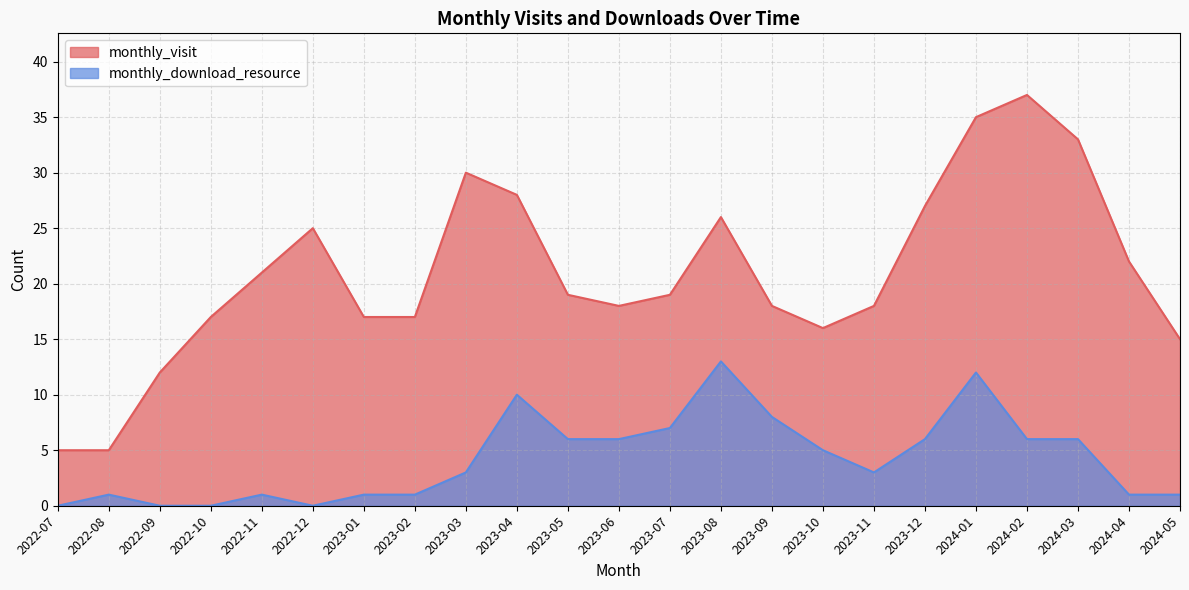

Rank the series by their maximum value, from highest to lowest.

monthly_visit, monthly_download_resource